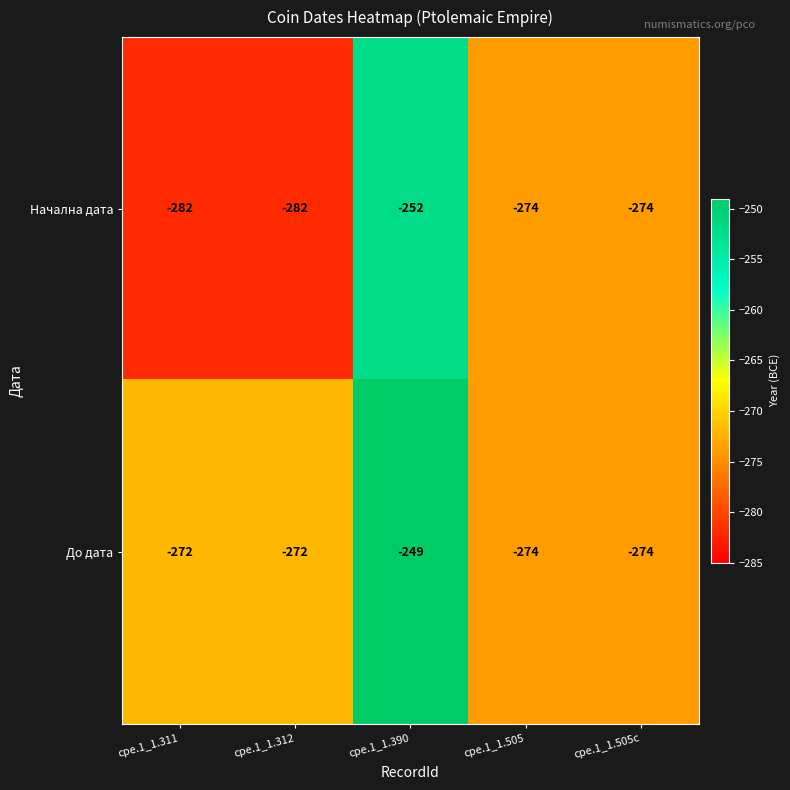

How many data points does each series have?

5